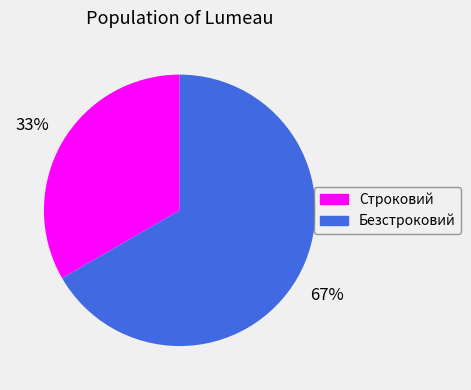

Which category has the smallest portion of the pie?

Строковий